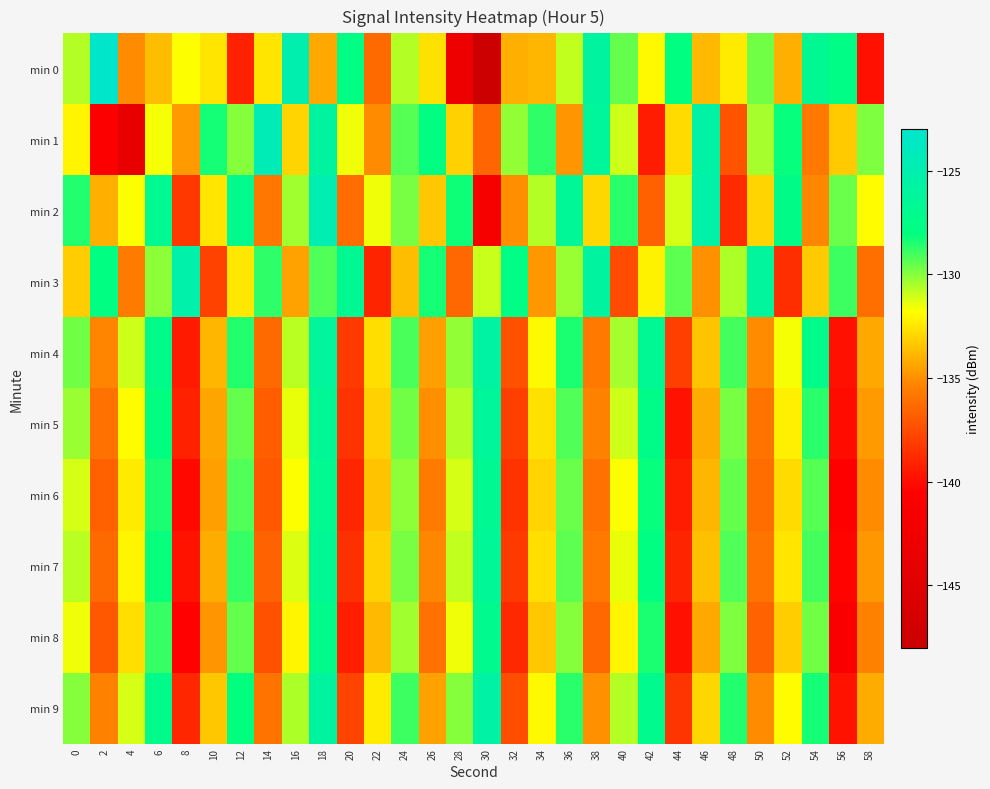

What is the total value across all series at 22?

-1340.6